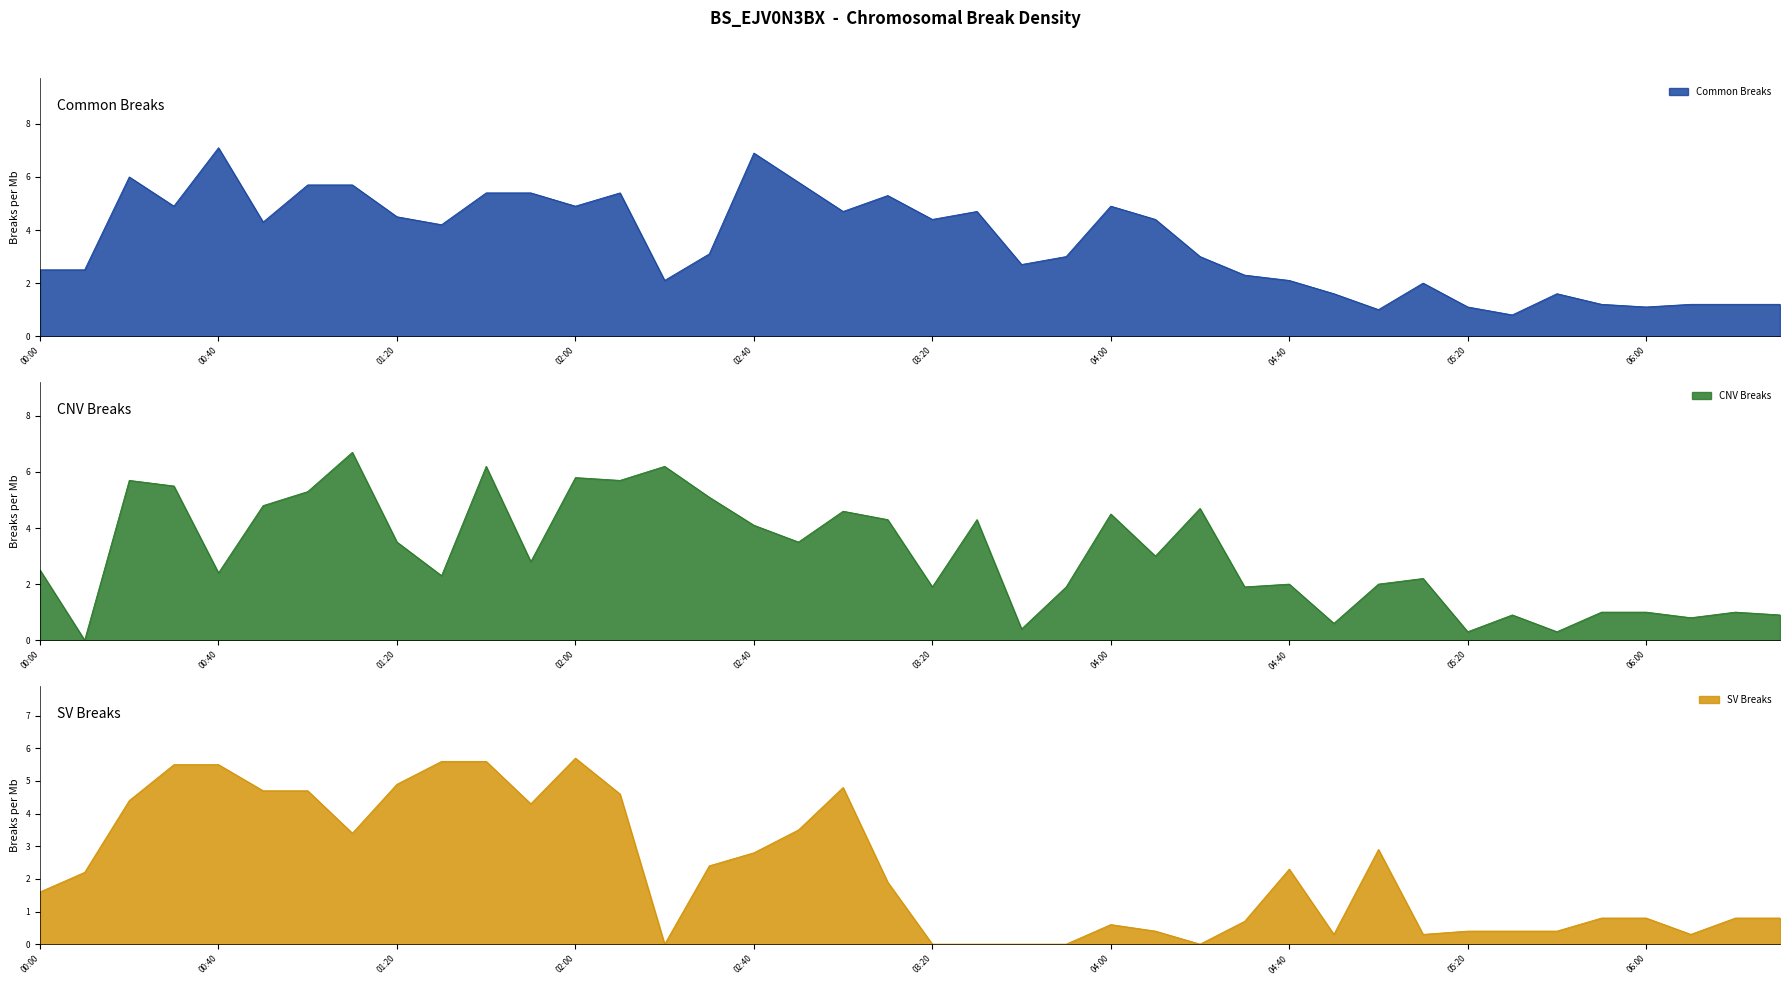

At which label does Common Breaks reach its peak?

00:40